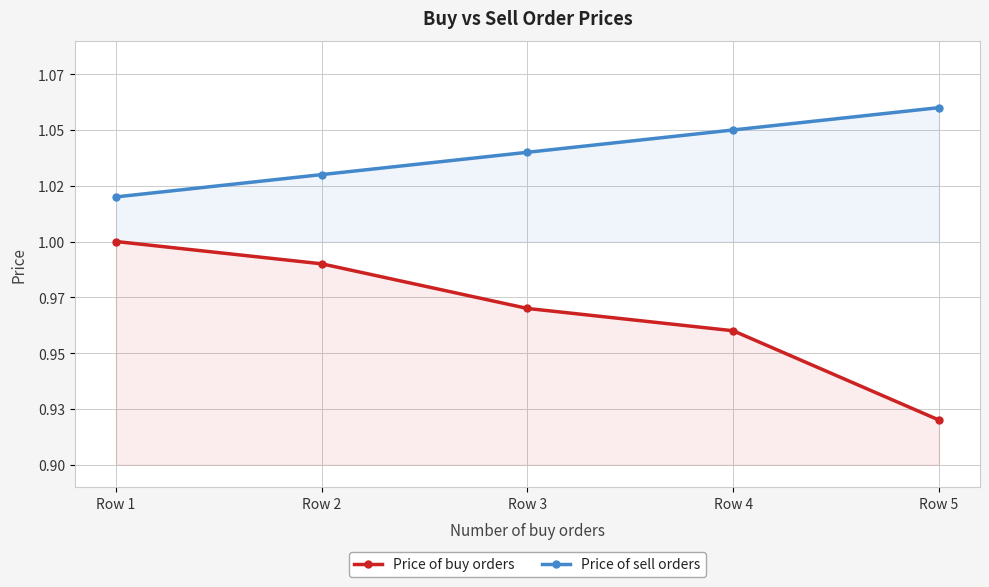

Reading left to right, extract all data points from this chart.

Price of buy orders: 1.0	1.0	1.0	1.0	0.9
Price of sell orders: 1.0	1.0	1.0	1.1	1.1